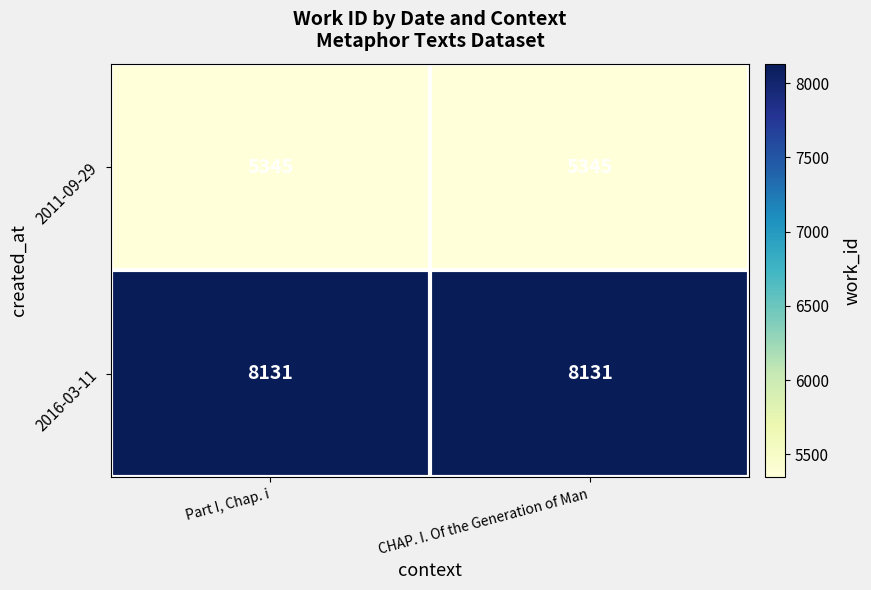

The 2016-03-11 series shows 2214 at CHAP. I. Of the Generation of Man. True or false?

False